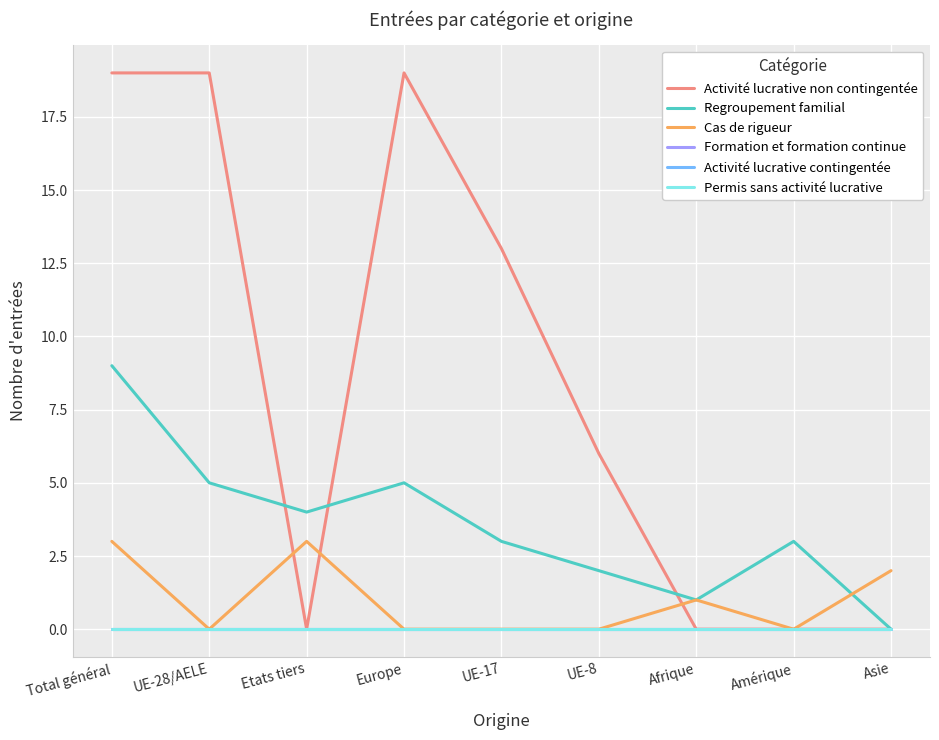

Does the chart have visible grid lines?

Yes